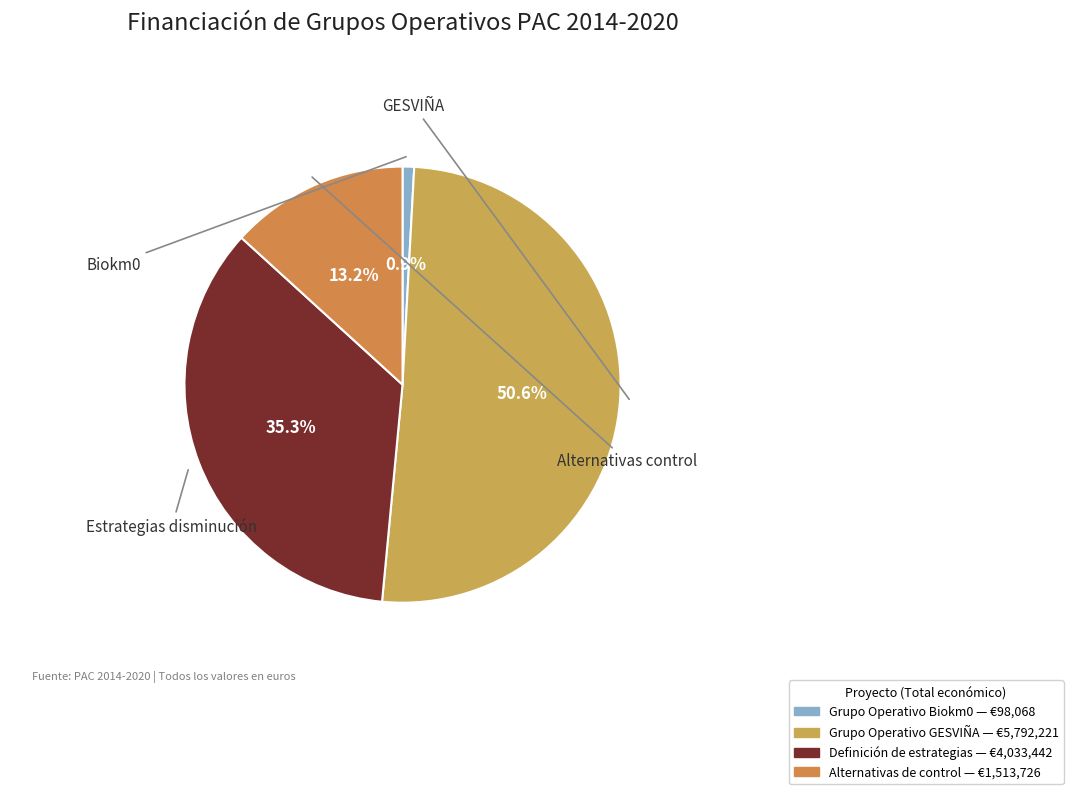

How many segments does this pie chart have?

4